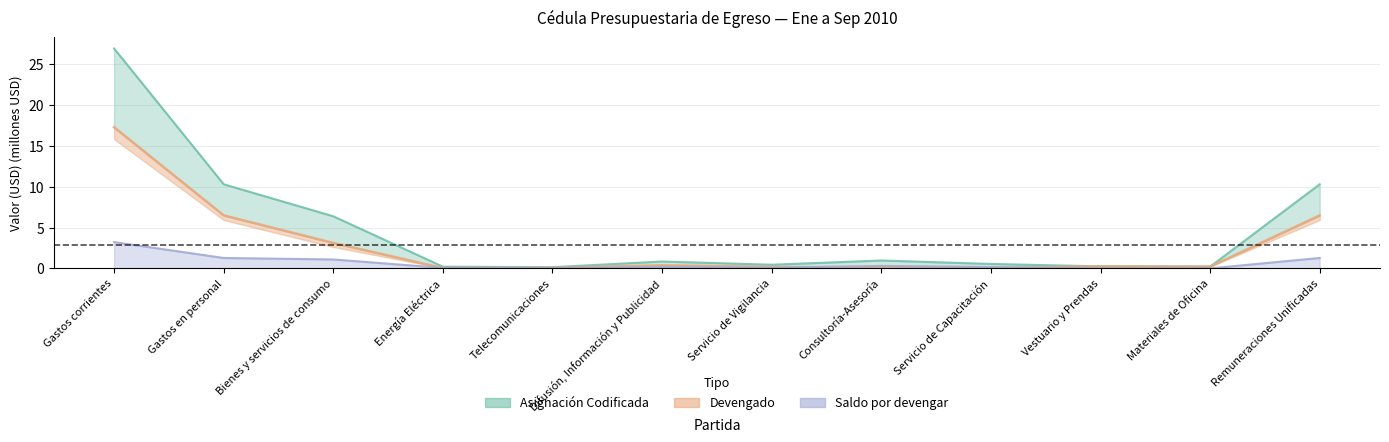

What are all the series names shown in the legend?

Asignación Codificada, Devengado, Saldo por devengar